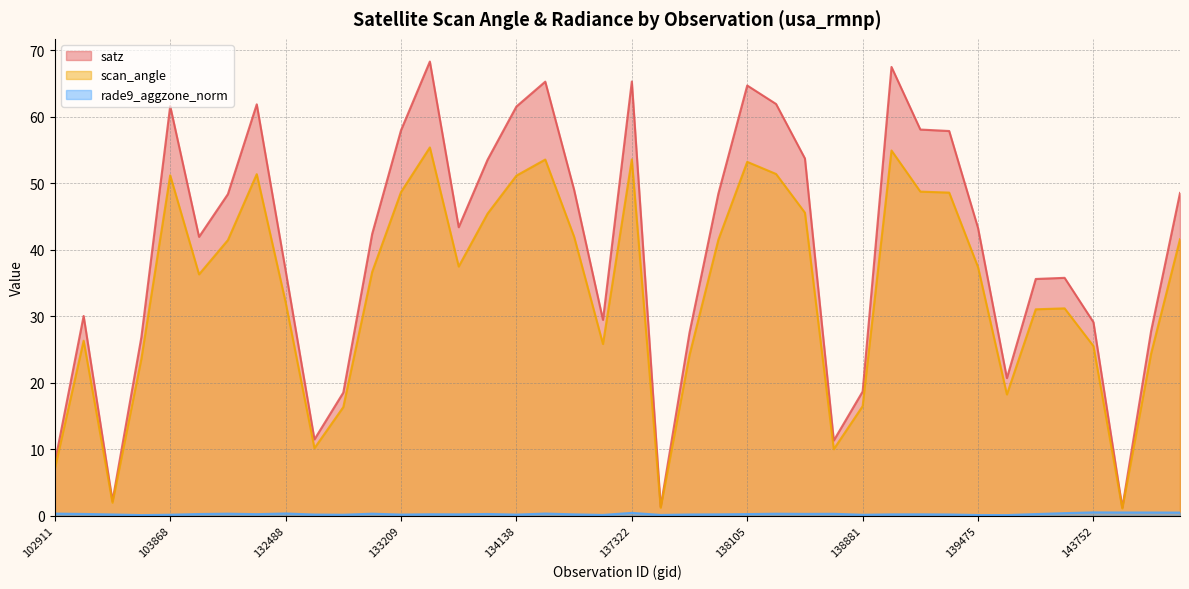

Where is satz nearest to the value 34?

140059